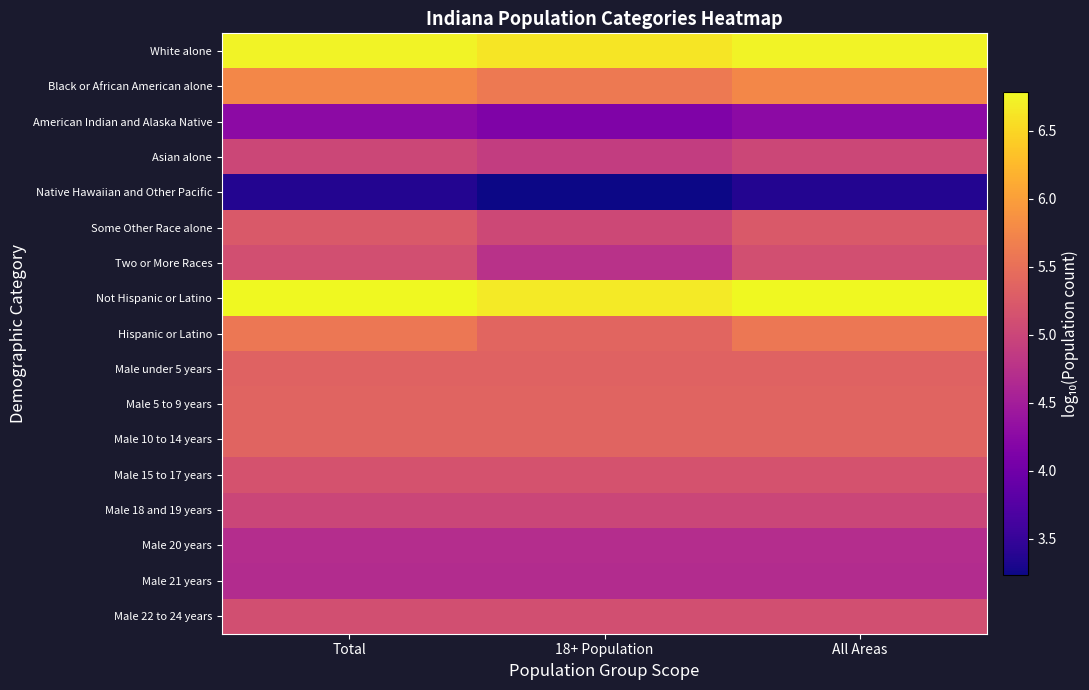

Reading left to right, list all the values displayed in this chart.

White alone: Total=6.7	18+ Population=6.6	All Areas=6.7
Black or African American alone: Total=5.8	18+ Population=5.6	All Areas=5.8
American Indian and Alaska Native: Total=4.3	18+ Population=4.1	All Areas=4.3
Asian alone: Total=5.0	18+ Population=4.9	All Areas=5.0
Native Hawaiian and Other Pacific: Total=3.4	18+ Population=3.2	All Areas=3.4
Some Other Race alone: Total=5.2	18+ Population=5.0	All Areas=5.2
Two or More Races: Total=5.1	18+ Population=4.7	All Areas=5.1
Not Hispanic or Latino: Total=6.8	18+ Population=6.7	All Areas=6.8
Hispanic or Latino: Total=5.6	18+ Population=5.4	All Areas=5.6
Male under 5 years: Total=5.3	18+ Population=5.3	All Areas=5.3
Male 5 to 9 years: Total=5.4	18+ Population=5.4	All Areas=5.4
Male 10 to 14 years: Total=5.4	18+ Population=5.4	All Areas=5.4
Male 15 to 17 years: Total=5.2	18+ Population=5.2	All Areas=5.2
Male 18 and 19 years: Total=5.0	18+ Population=5.0	All Areas=5.0
Male 20 years: Total=4.7	18+ Population=4.7	All Areas=4.7
Male 21 years: Total=4.7	18+ Population=4.7	All Areas=4.7
Male 22 to 24 years: Total=5.1	18+ Population=5.1	All Areas=5.1